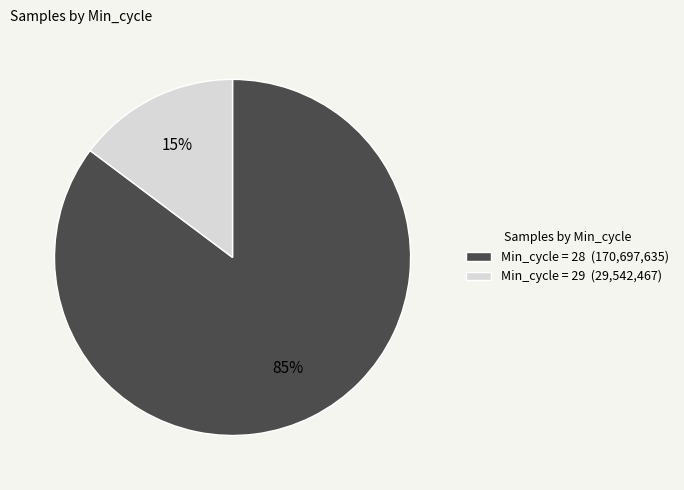

Is there any slice that represents more than half of the pie?

Yes